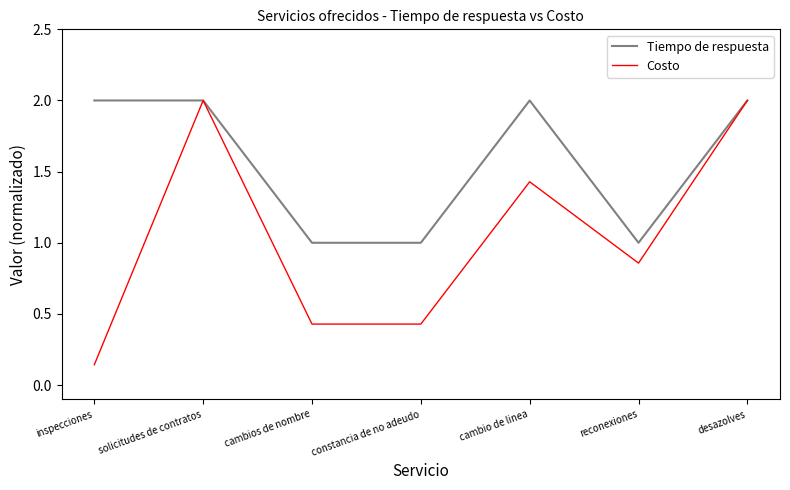

Is the value of Costo at inspecciones greater than the value of Tiempo de respuesta at inspecciones?

No